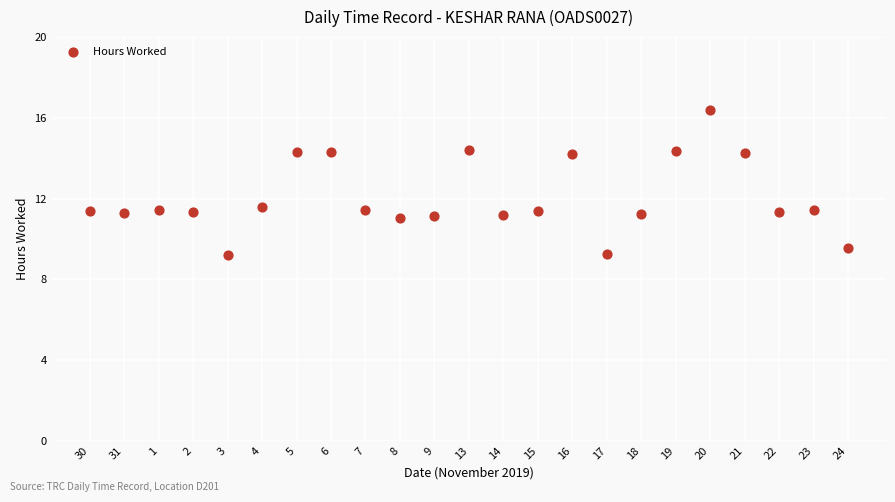

What is the range of Y values (max minus min)?

7.2